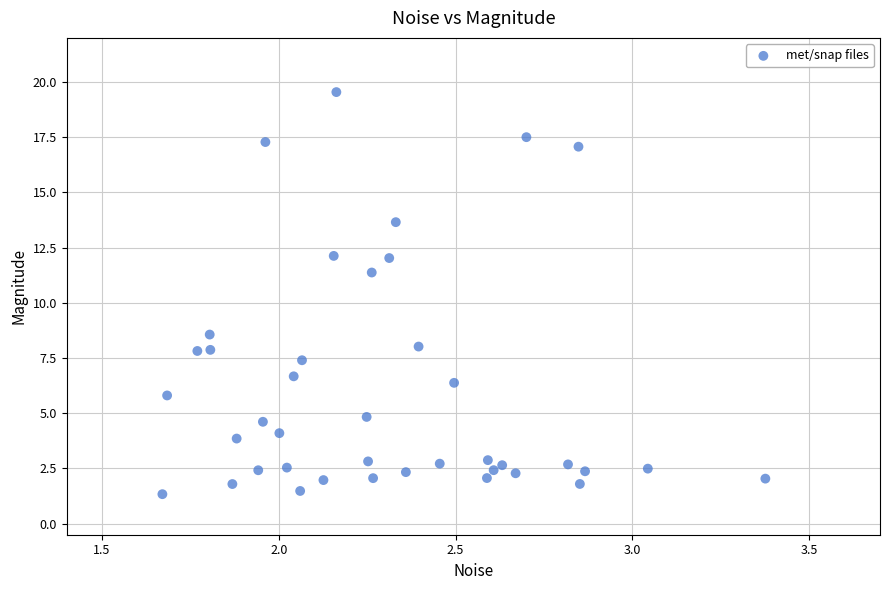

What is the range of Y values (max minus min)?

18.2